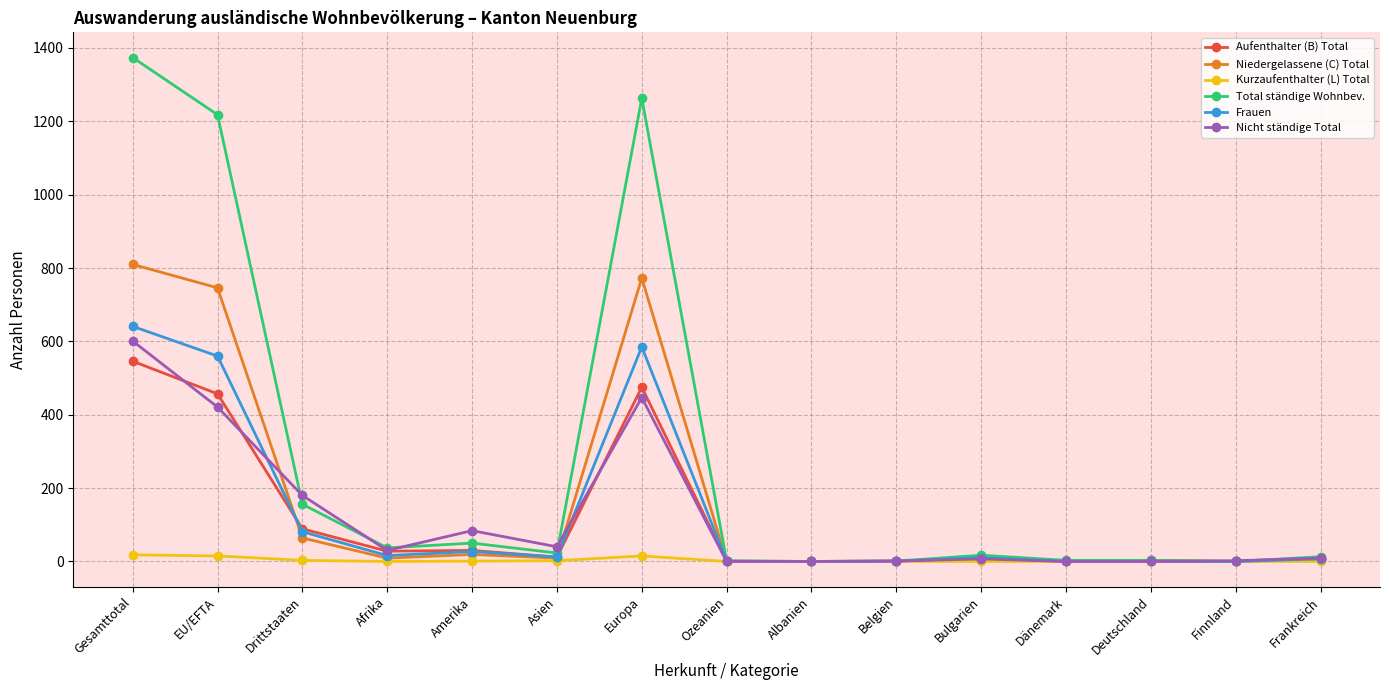

At which label does Aufenthalter (B) Total reach its peak?

Gesamttotal